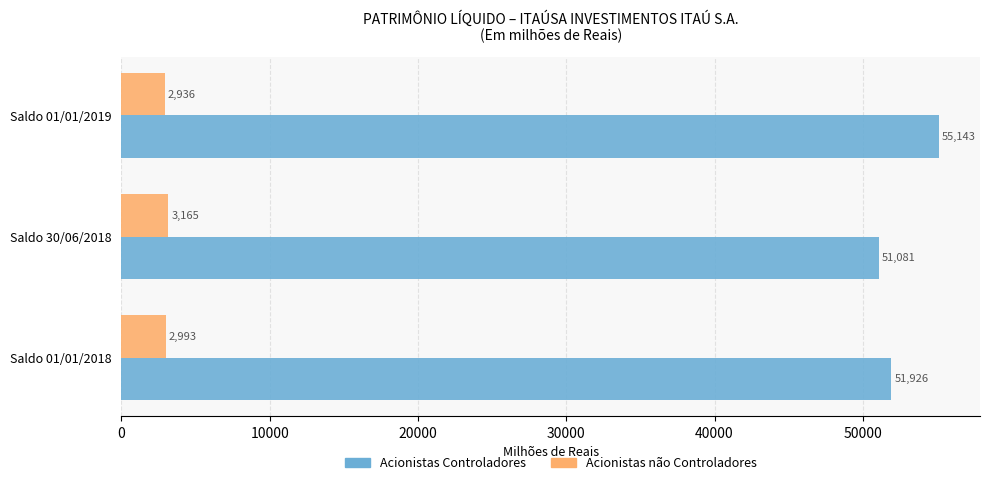

At which label does Acionistas não Controladores reach its minimum?

Saldo 01/01/2019